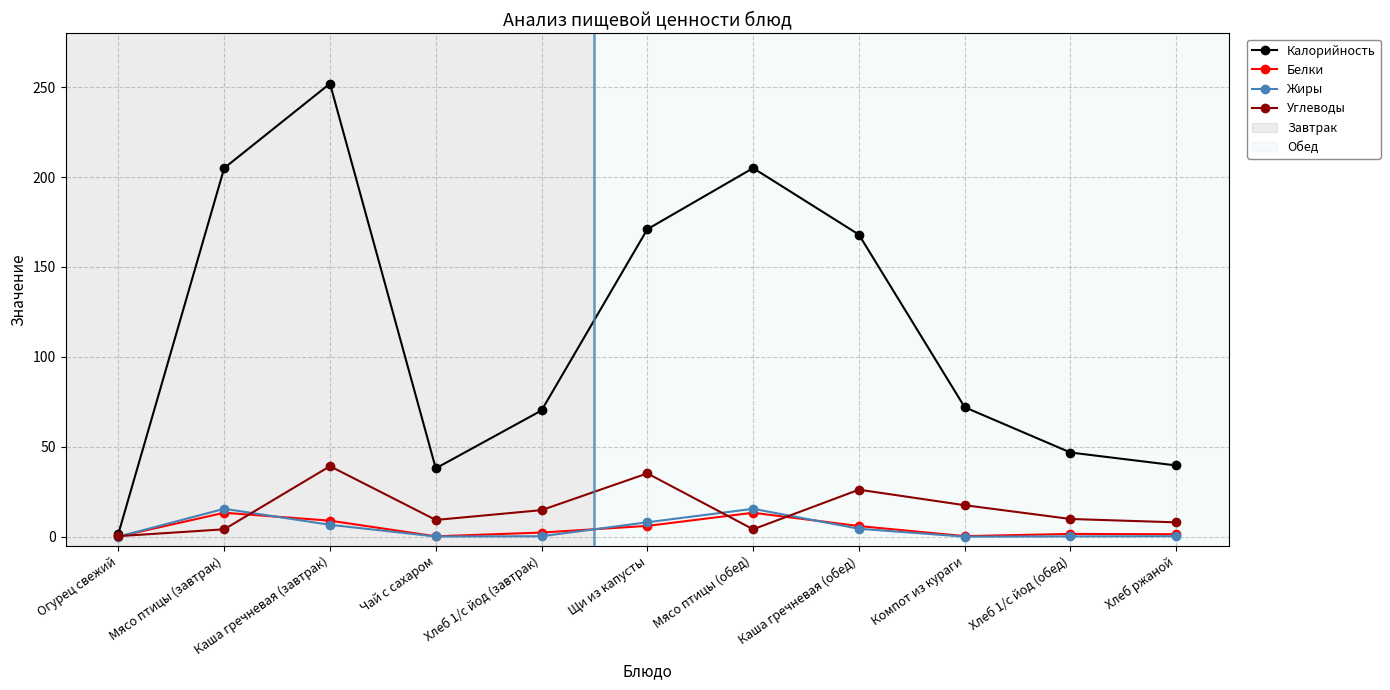

What is the total value across all series at Хлеб 1/с йод (завтрак)?

87.5